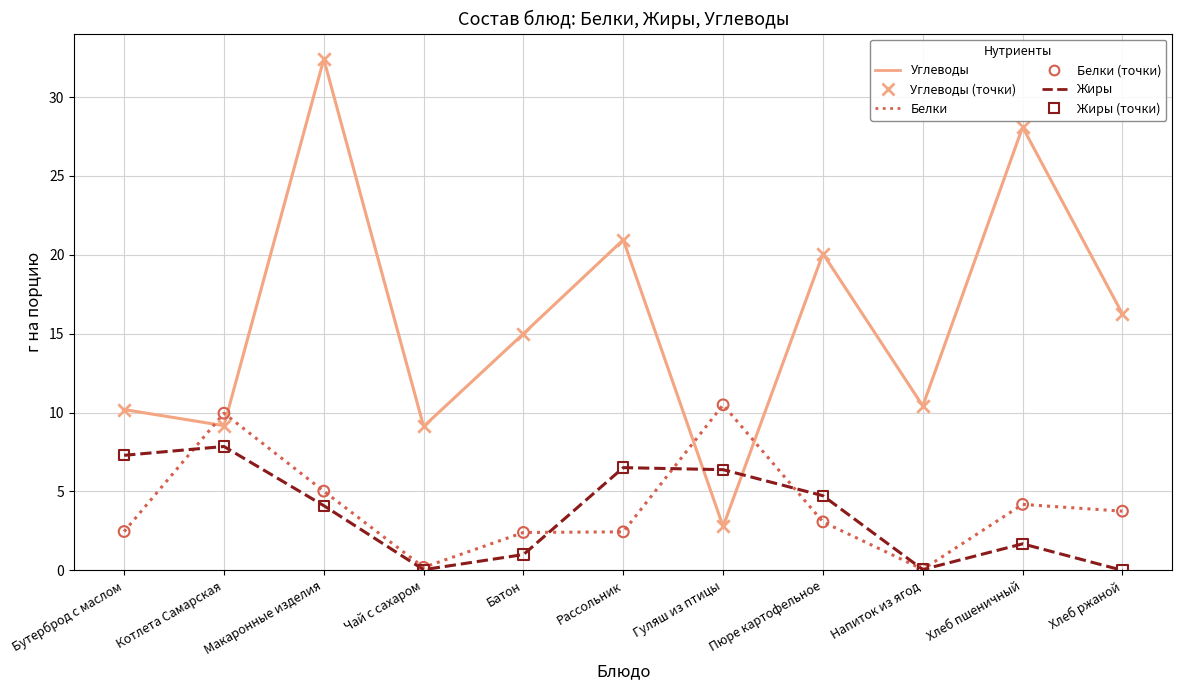

Which series has the widest spread of values?

Углеводы